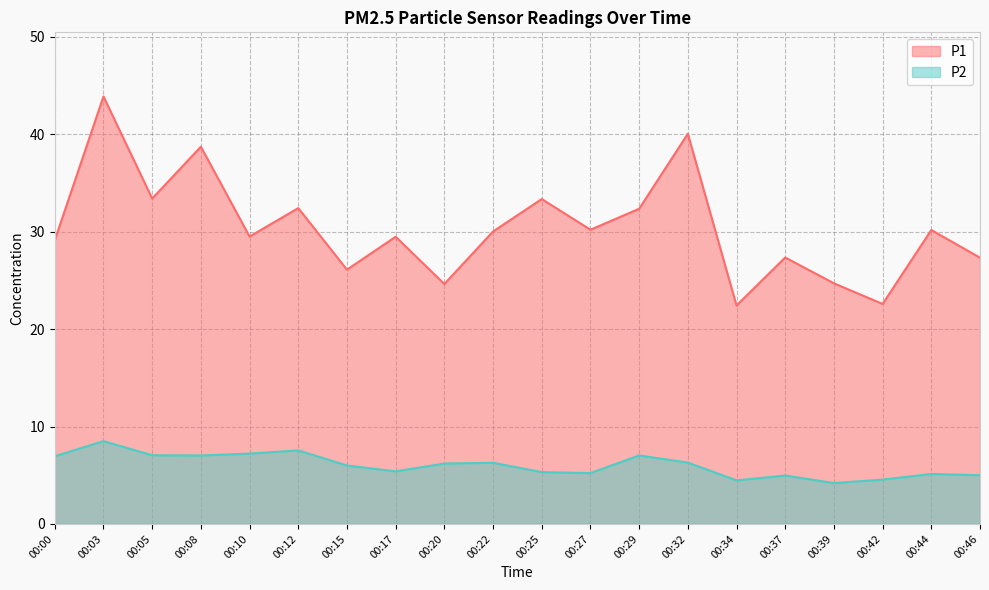

What is the value of the P1 point at the 20th from the left?

27.3